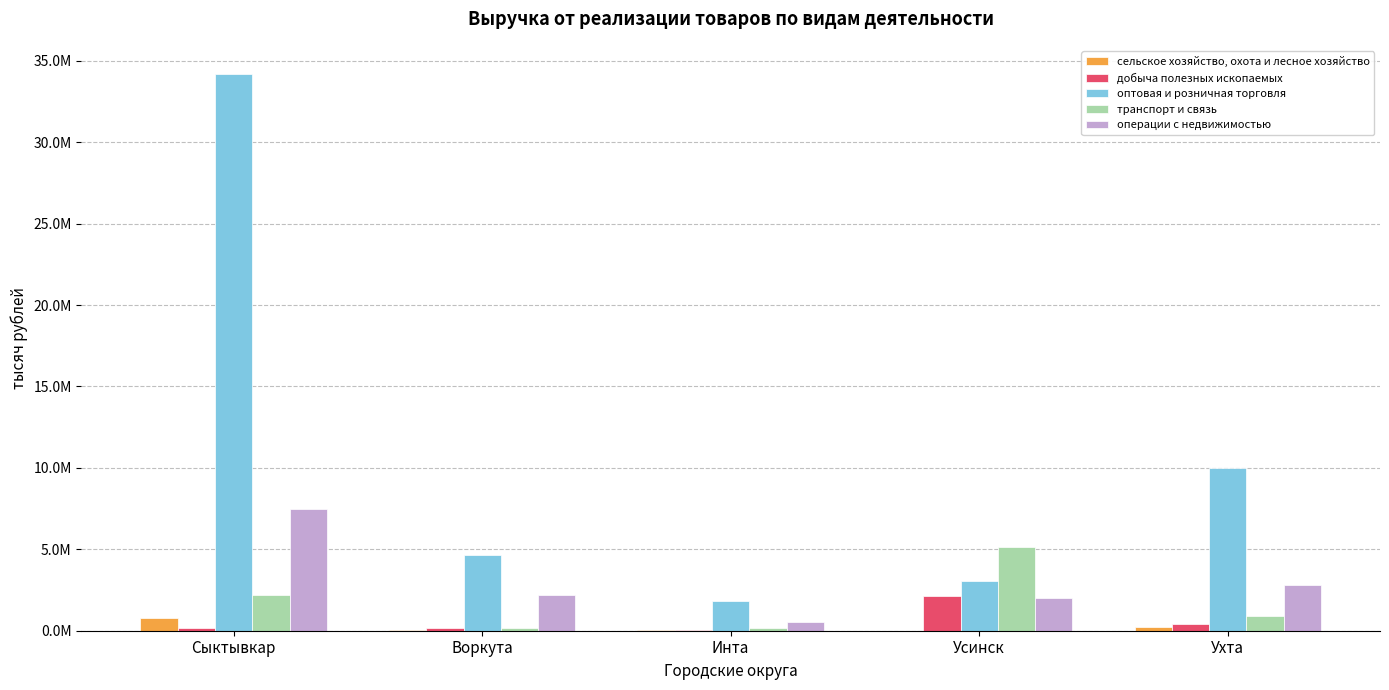

At which label does добыча полезных ископаемых first exceed 171784?

Сыктывкар